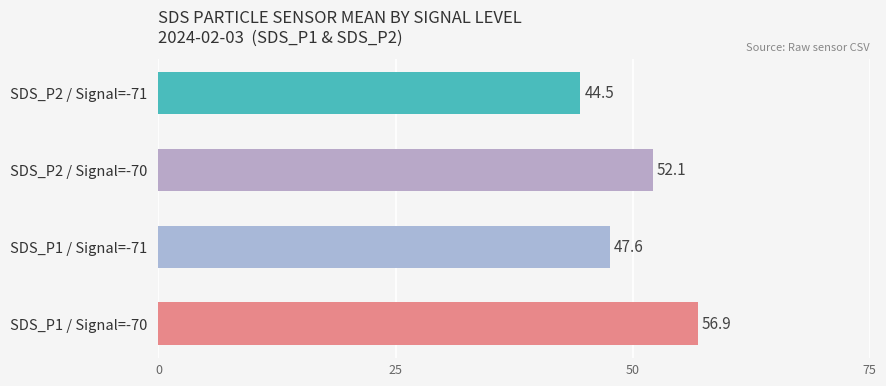

How many categories are shown in the chart?

4